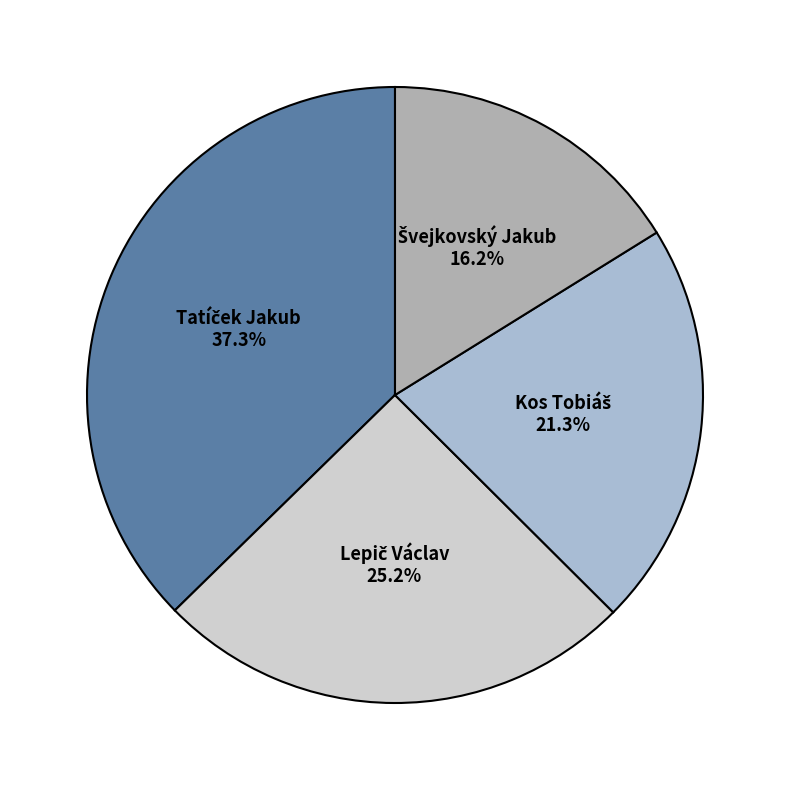

Is there any slice that represents more than half of the pie?

No